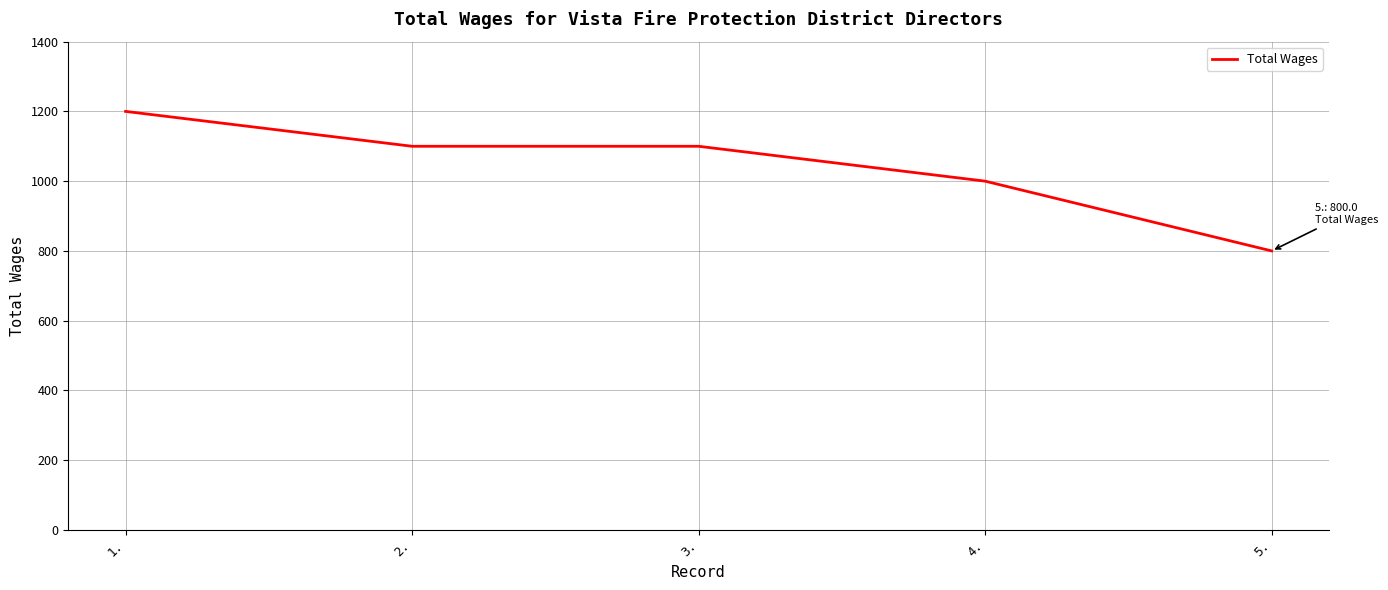

Is it true that the value at 5. is 800?

True